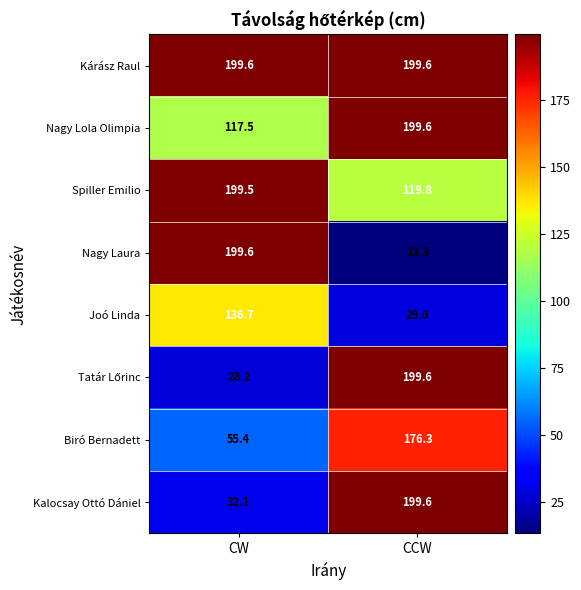

At which category is the sum across all series the highest?

CCW